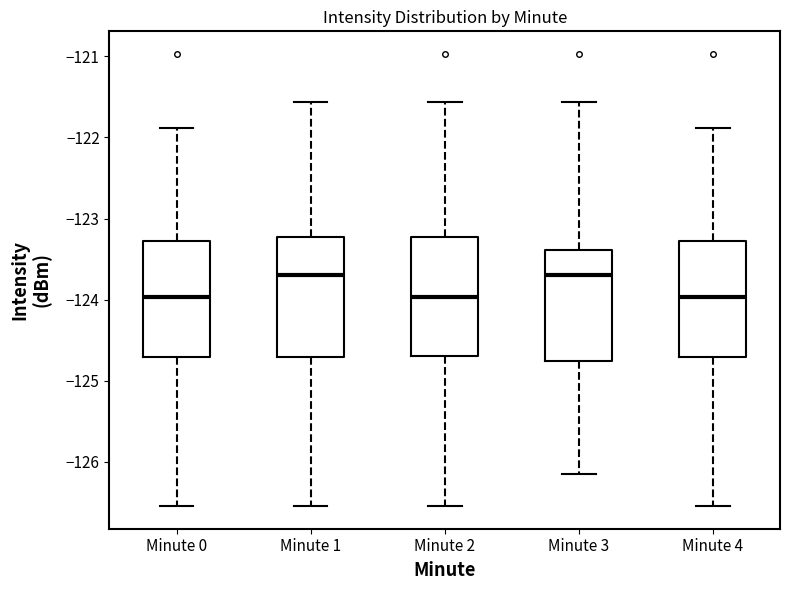

Reading left to right, transcribe this box plot: for each box, give where its median line is, the range the box spans, and where its two whiskers end, as read against the y-axis. The values are not printed on the chart, so give them approximately, as read against the axis.

Minute 0: median -124.0, box -124.7 to -123.3, whiskers -126.5 to -121.9
Minute 1: median -123.7, box -124.7 to -123.2, whiskers -126.5 to -121.6
Minute 2: median -124.0, box -124.7 to -123.2, whiskers -126.5 to -121.6
Minute 3: median -123.7, box -124.8 to -123.4, whiskers -126.1 to -121.6
Minute 4: median -124.0, box -124.7 to -123.3, whiskers -126.5 to -121.9